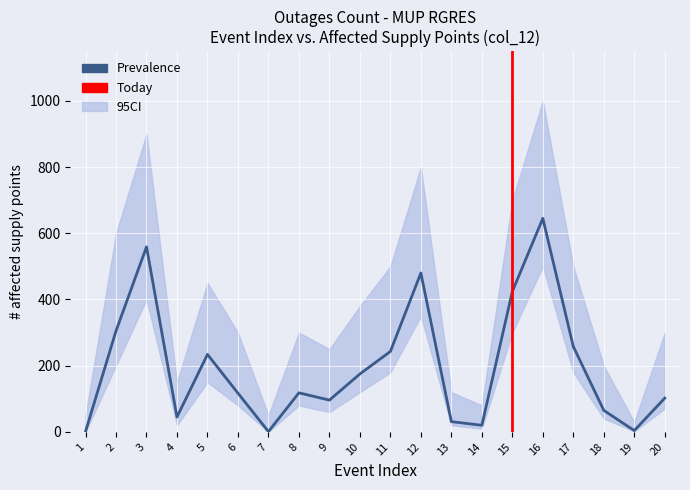

True or false: CI_lower and Prevalence cross at least once.

False